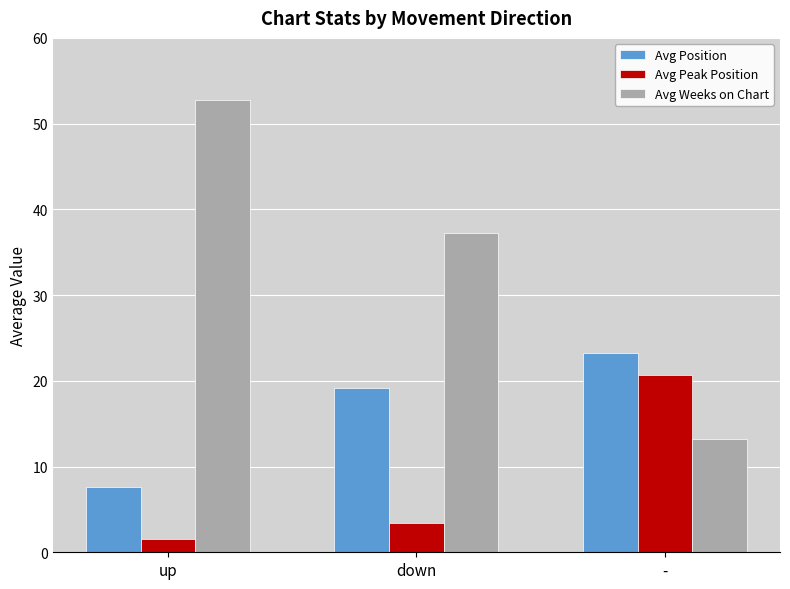

Which series has the largest total across all categories?

Avg Weeks on Chart